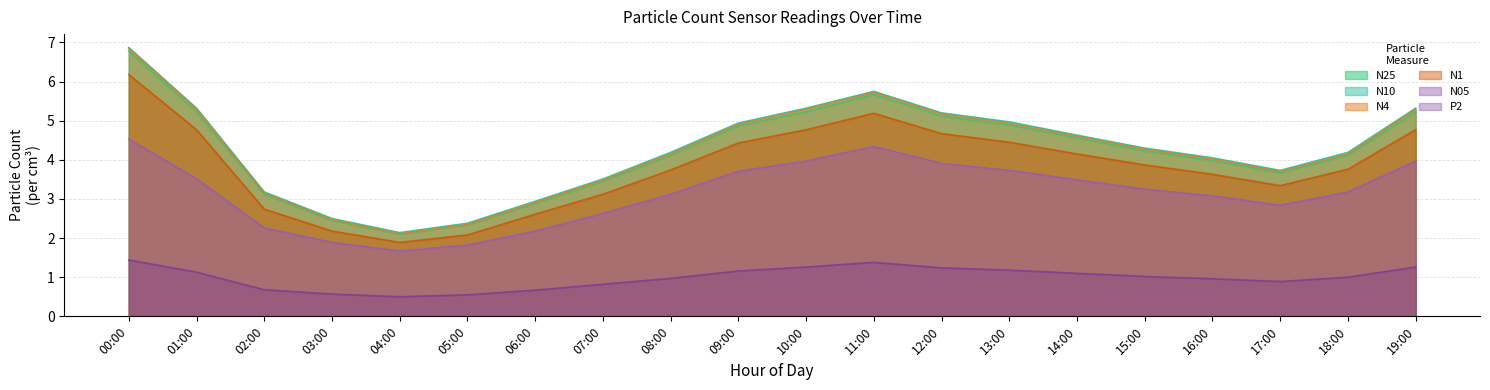

What is the sum of all N4 values?

84.8